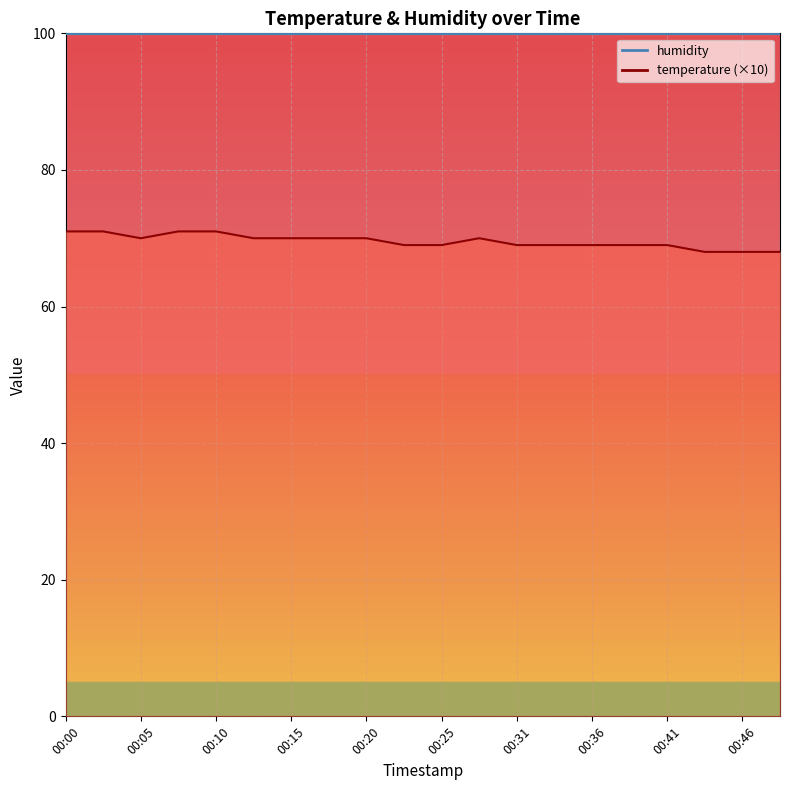

Reading left to right, extract all data points from this chart.

00:00=71	00:03=71	00:05=70	00:08=71	00:10=71	00:13=70	00:15=70	00:18=70	00:20=70	00:23=69	00:25=69	00:28=70	00:31=69	00:33=69	00:36=69	00:38=69	00:41=69	00:43=68	00:46=68	00:48=68